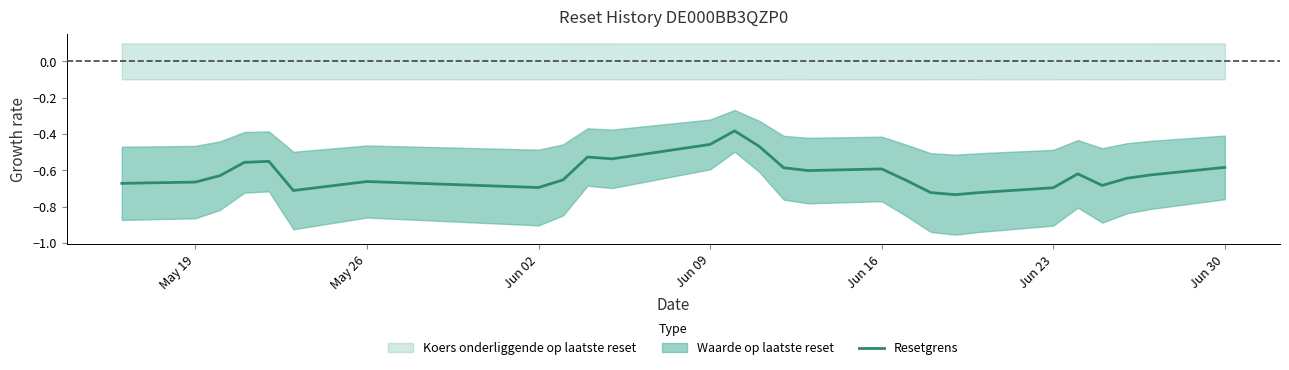

What is the value of the 12th point from the left?

-0.5